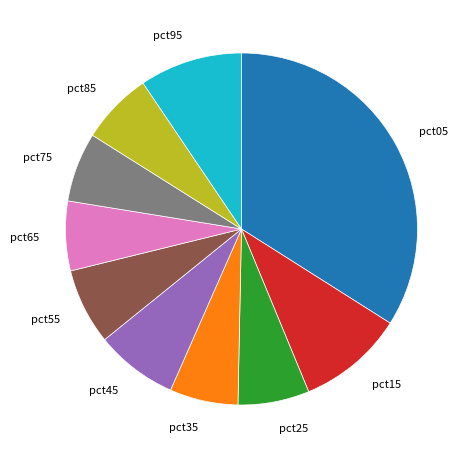

Does pct15 account for over 50% of the chart?

No